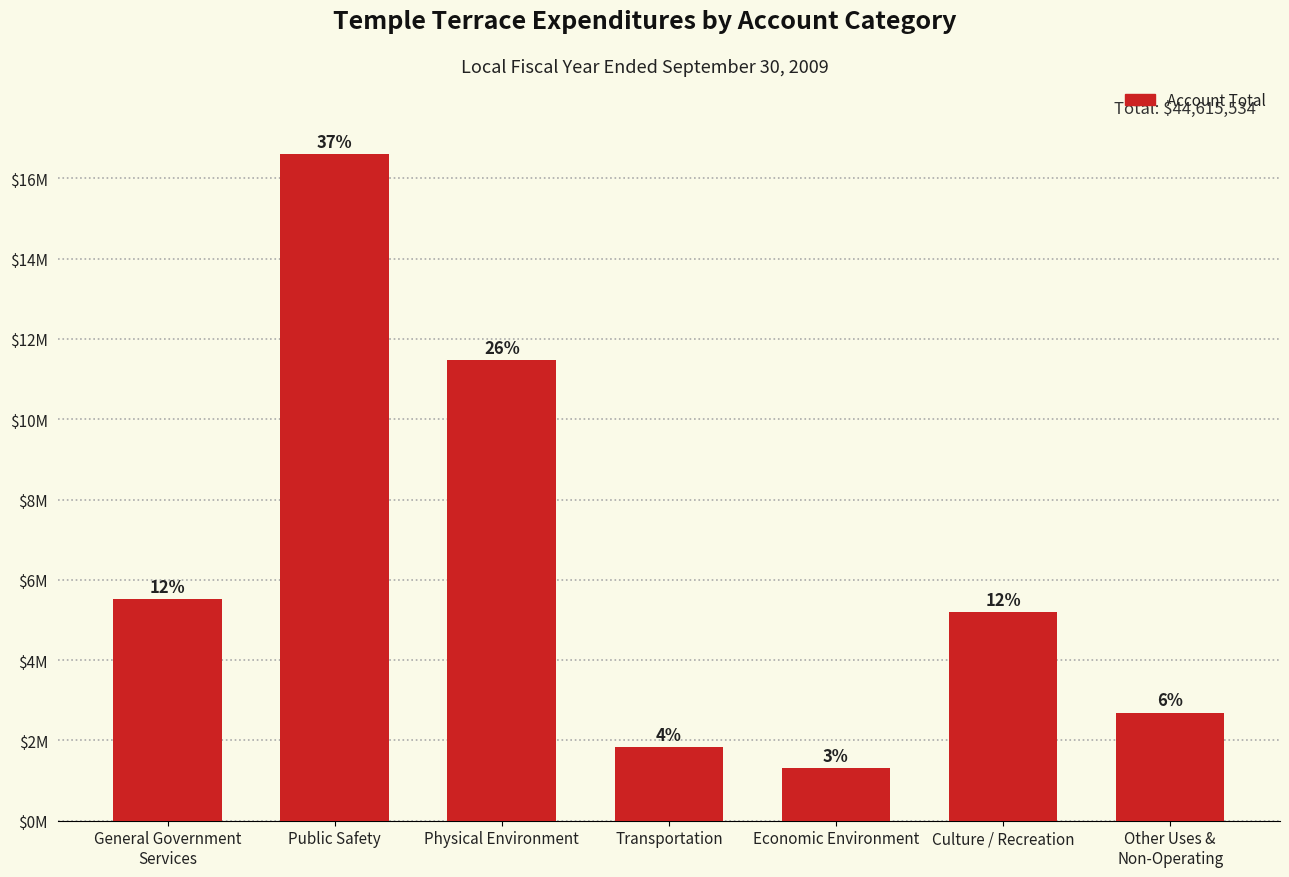

Is it true that the value at Public Safety is 16596311?

True